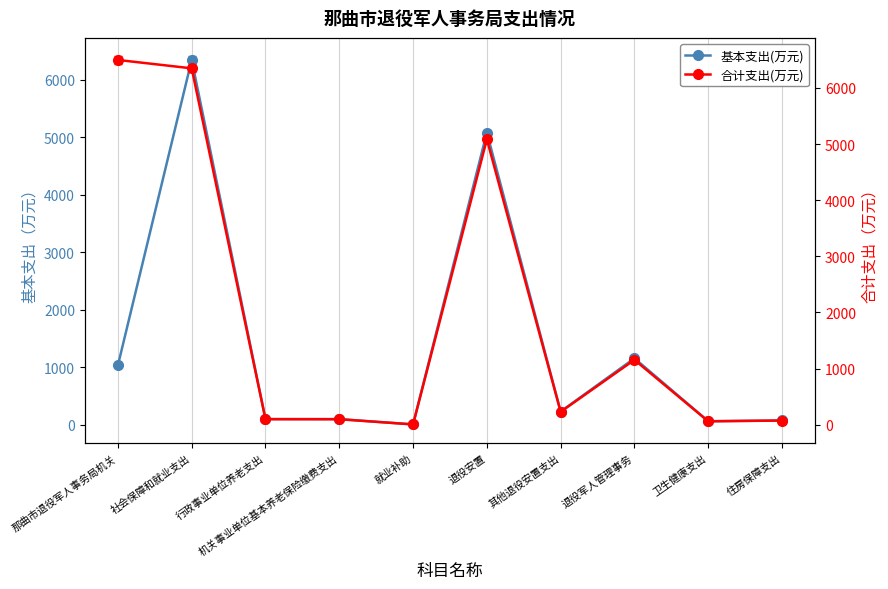

The 合计支出(万元) series shows 6497.5 at 那曲市退役军人事务局机关. True or false?

True